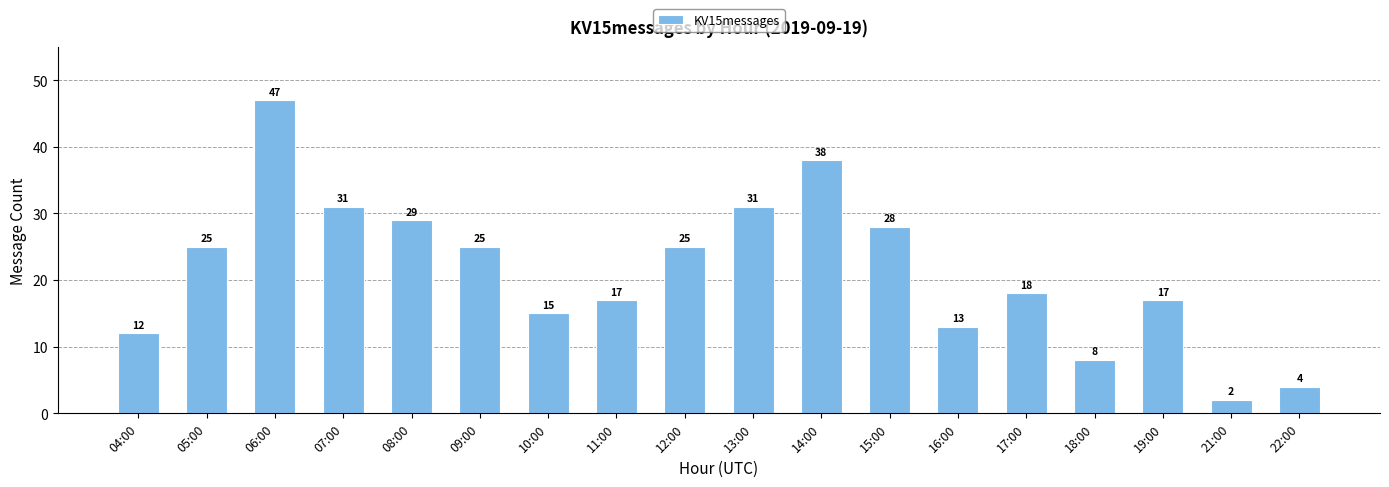

What is the ratio of the value at 04:00 to the value at 16:00?

0.9